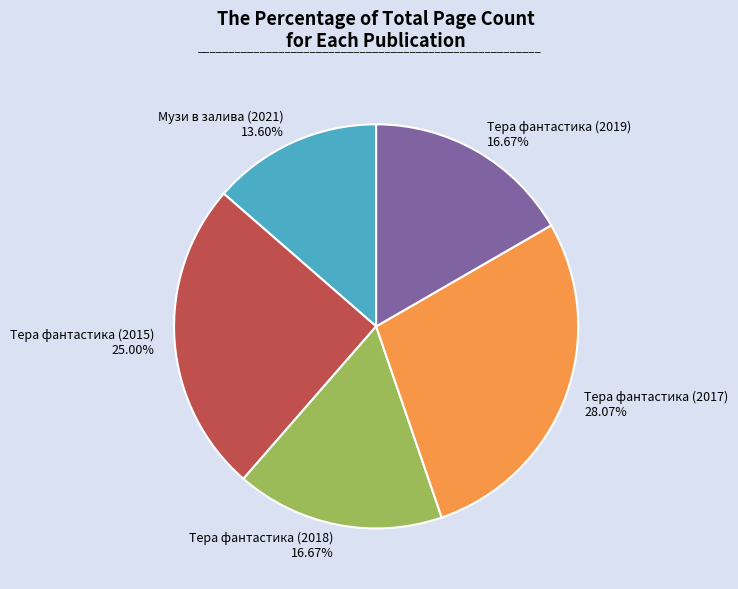

What is the ratio of the value at Тера фантастика (2017) to the value at Тера фантастика (2019)?

1.7